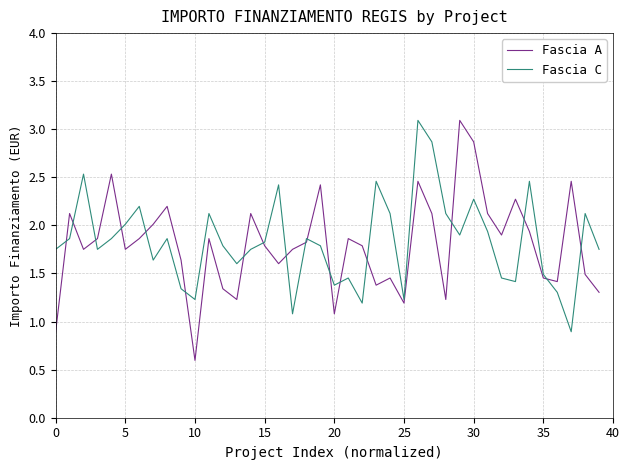

What is the maximum value shown in the chart?

3.1